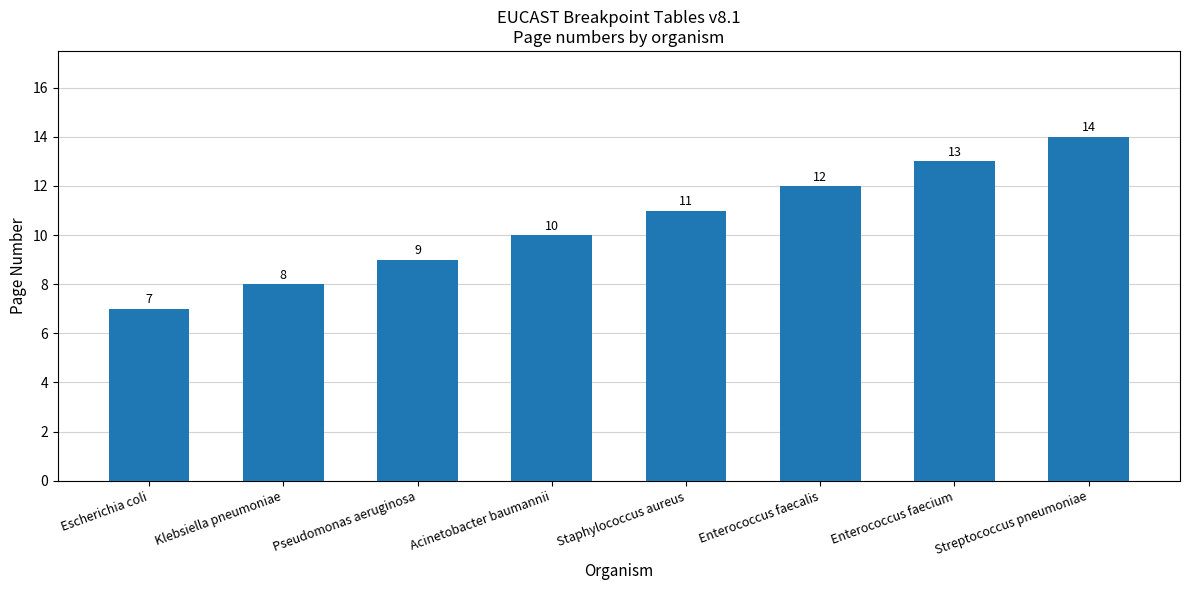

True or false: the data shows 9 at Pseudomonas aeruginosa.

True